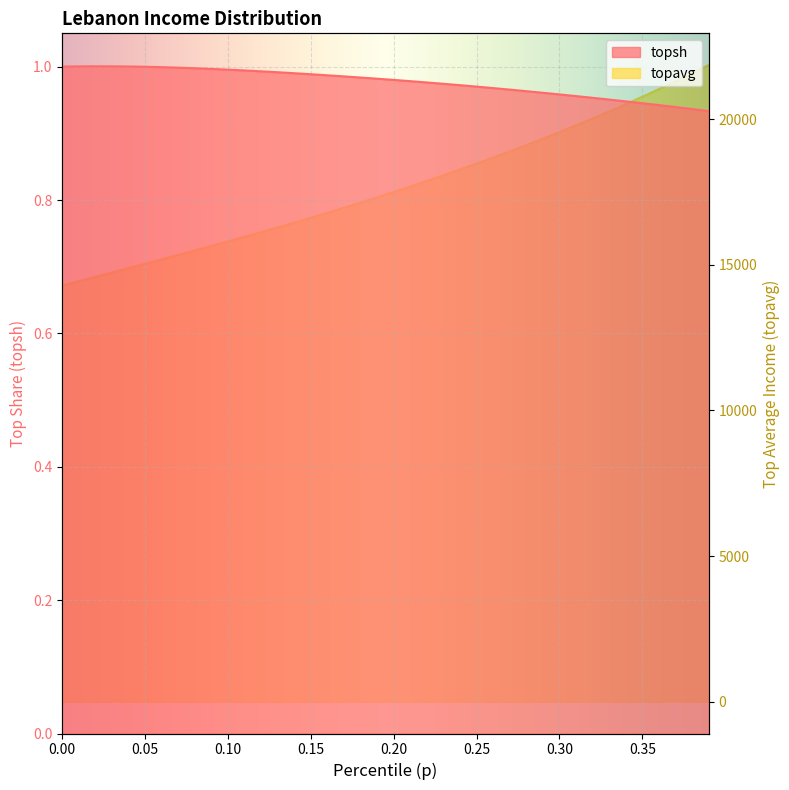

Which series changed the most between 0.14 and 0.29?

topavg